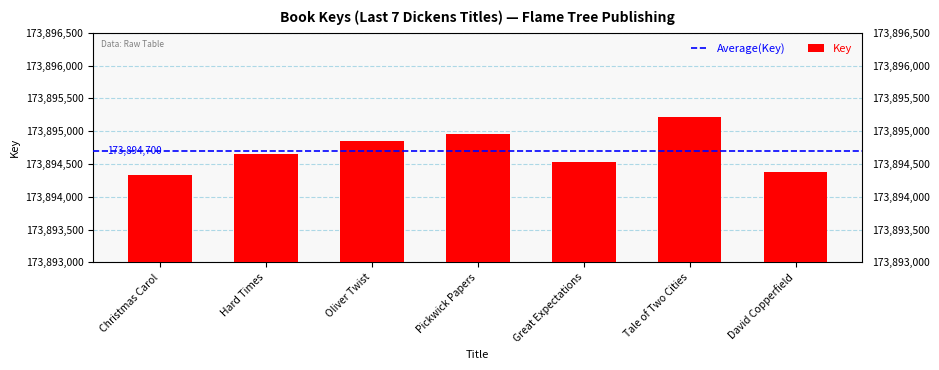

What is the ratio of the value at Hard Times to the value at Tale of Two Cities?

1.0